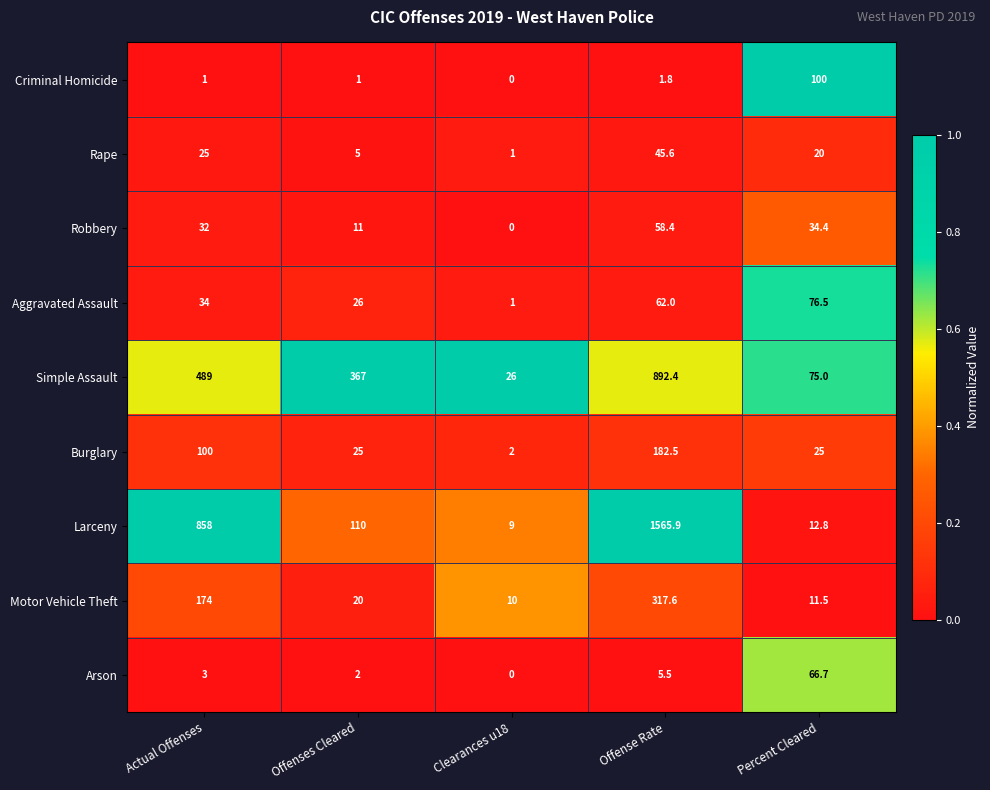

Rank the series at Offense Rate from highest to lowest value.

Larceny, Simple Assault, Motor Vehicle Theft, Burglary, Aggravated Assault, Robbery, Rape, Arson, Criminal Homicide